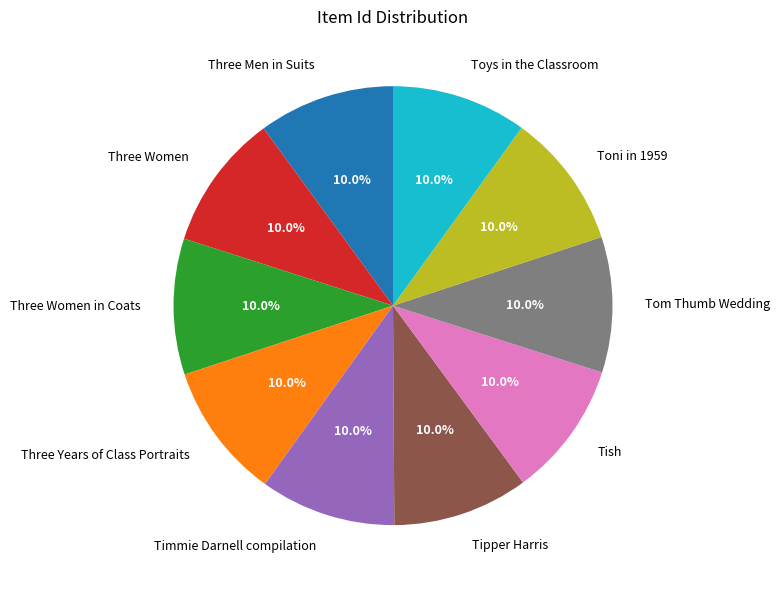

How much of the chart is everything except Toys in the Classroom?

90.0%